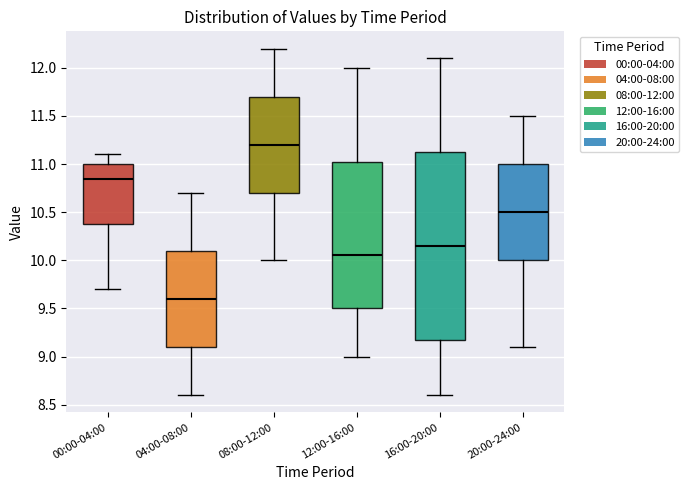

Reading left to right, read every box against the y-axis: the position of its median line, the range the box covers, and the ends of its whiskers. The values are not printed on the chart, so give them approximately, as read against the axis.

00:00-04:00: median 10.85, box 10.40 to 11.00, whiskers 9.70 to 11.10
04:00-08:00: median 9.60, box 9.10 to 10.10, whiskers 8.60 to 10.70
08:00-12:00: median 11.20, box 10.70 to 11.70, whiskers 10.00 to 12.20
12:00-16:00: median 10.05, box 9.50 to 11.05, whiskers 9.00 to 12.00
16:00-20:00: median 10.15, box 9.20 to 11.15, whiskers 8.60 to 12.10
20:00-24:00: median 10.50, box 10.00 to 11.00, whiskers 9.10 to 11.50